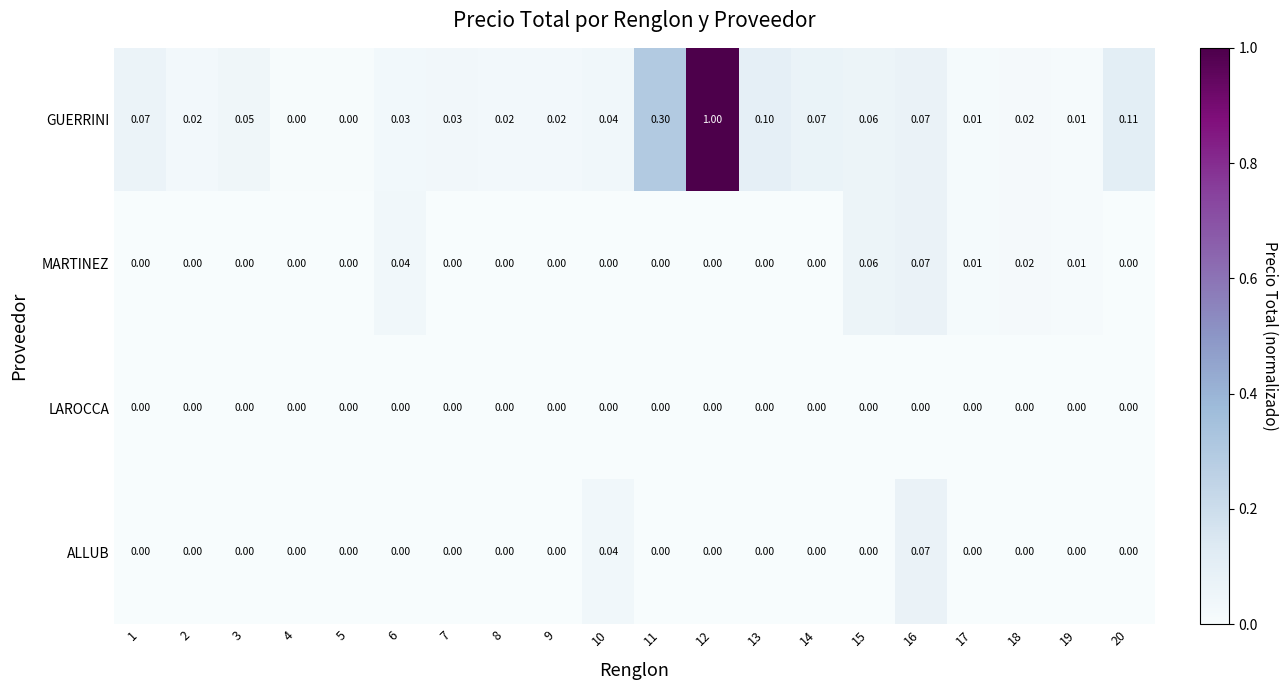

Which series has the largest range (max minus min)?

GUERRINI